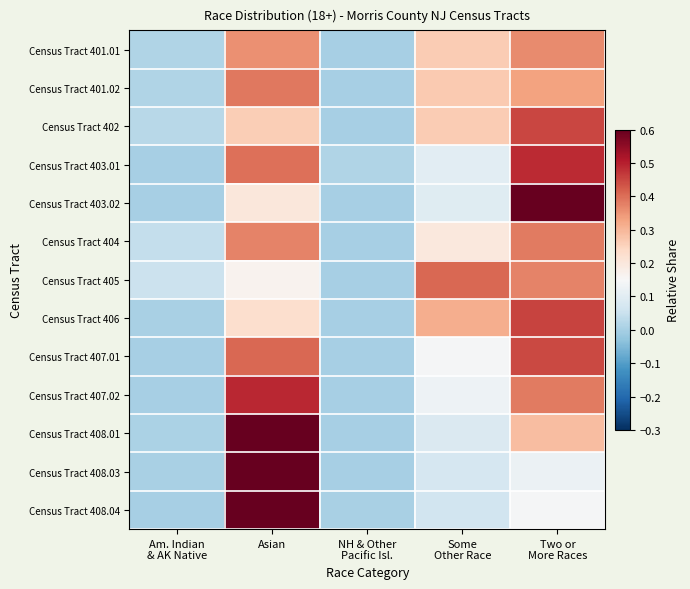

At how many categories does at least one series exceed 0?

5